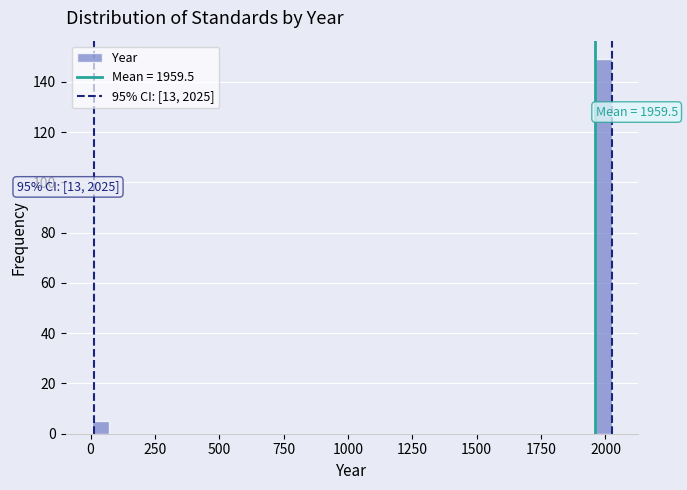

Read against the x-axis, roughly where is the centre of the tallest bar?

2000